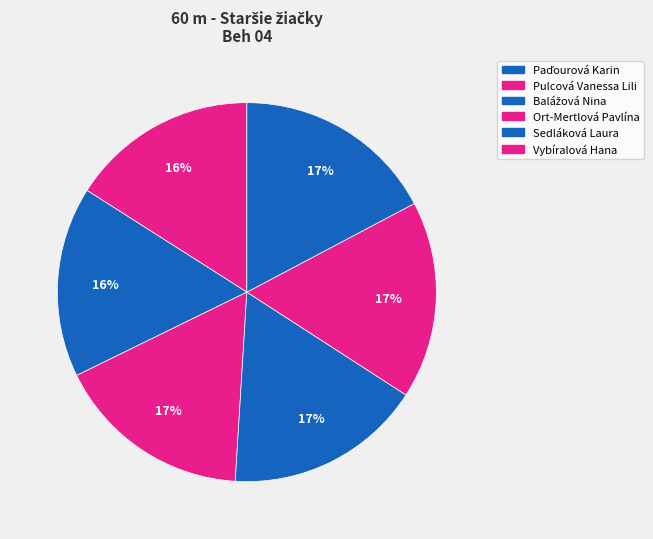

Count the number of slices in the pie.

6